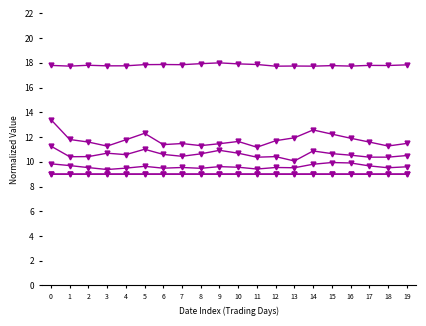

Which has a higher value, 11 or 14?

11